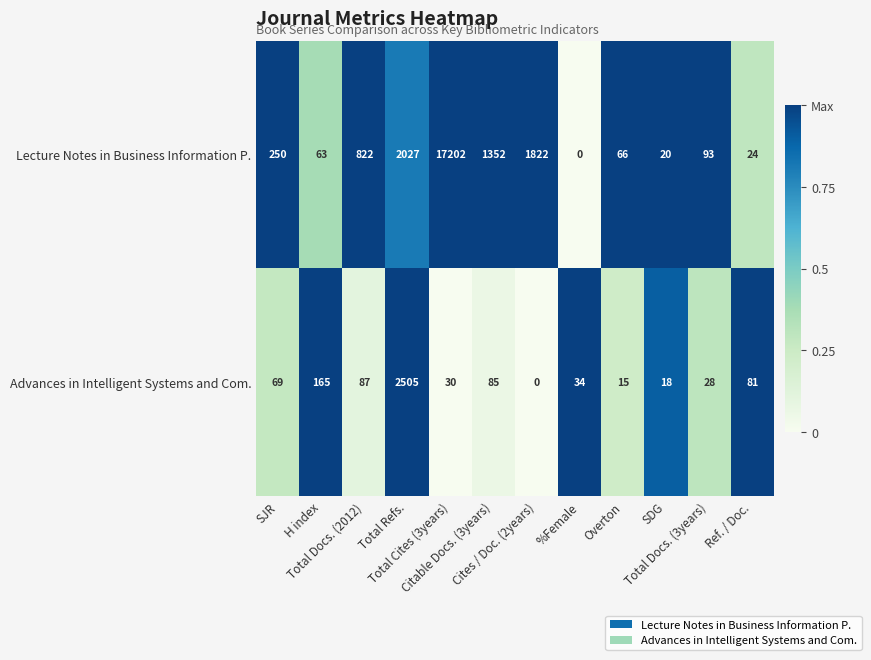

What is the total value across all series at Cites / Doc. (2years)?

1822